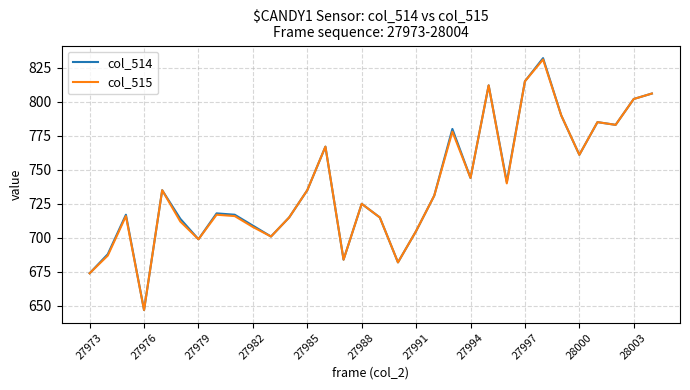

Which series has the largest range (max minus min)?

col_514